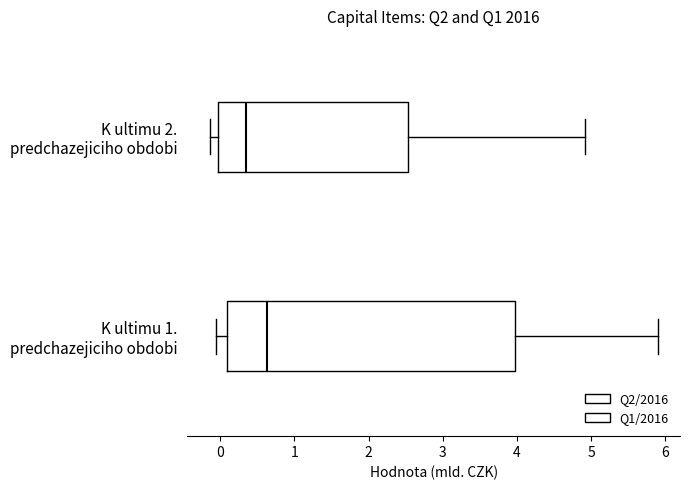

Comparing the boxes themselves (not the whiskers), which one is the widest?

K ultimu 1. predchazejiciho obdobi